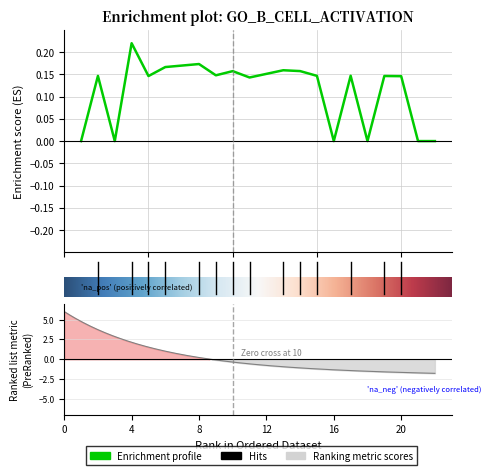

Between 1 and 16, which is larger?

1